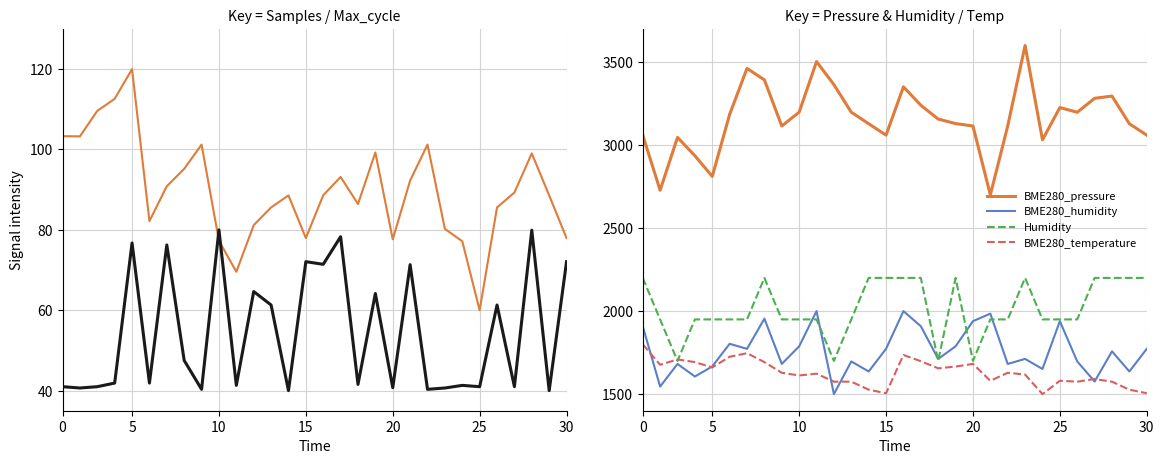

True or false: BME280_pressure and BME280_temperature intersect in this chart.

False